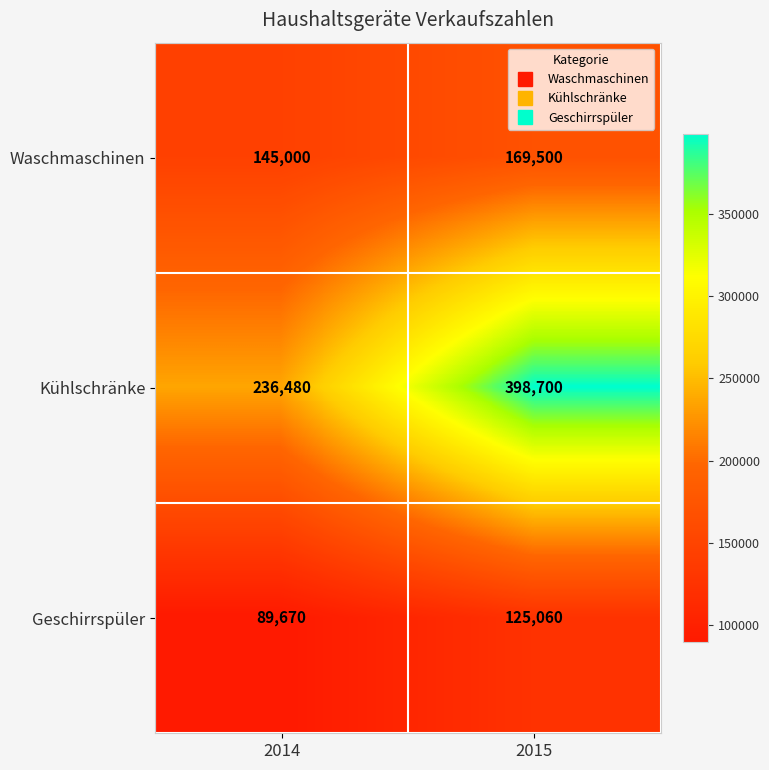

What is the greatest value displayed?

398700